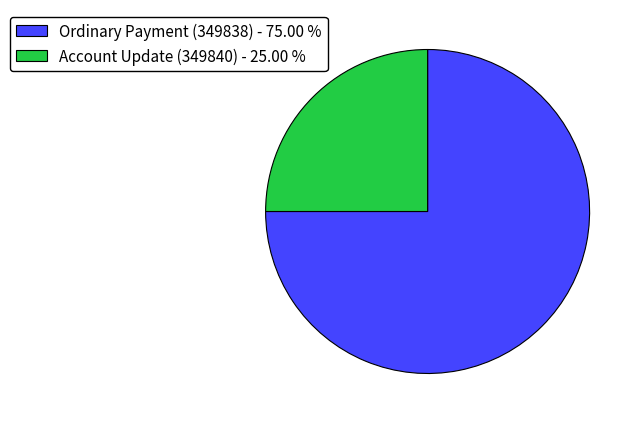

Do Account Update (349840) - 25.00 % and Ordinary Payment (349838) - 75.00 % together represent more than half of the pie?

Yes